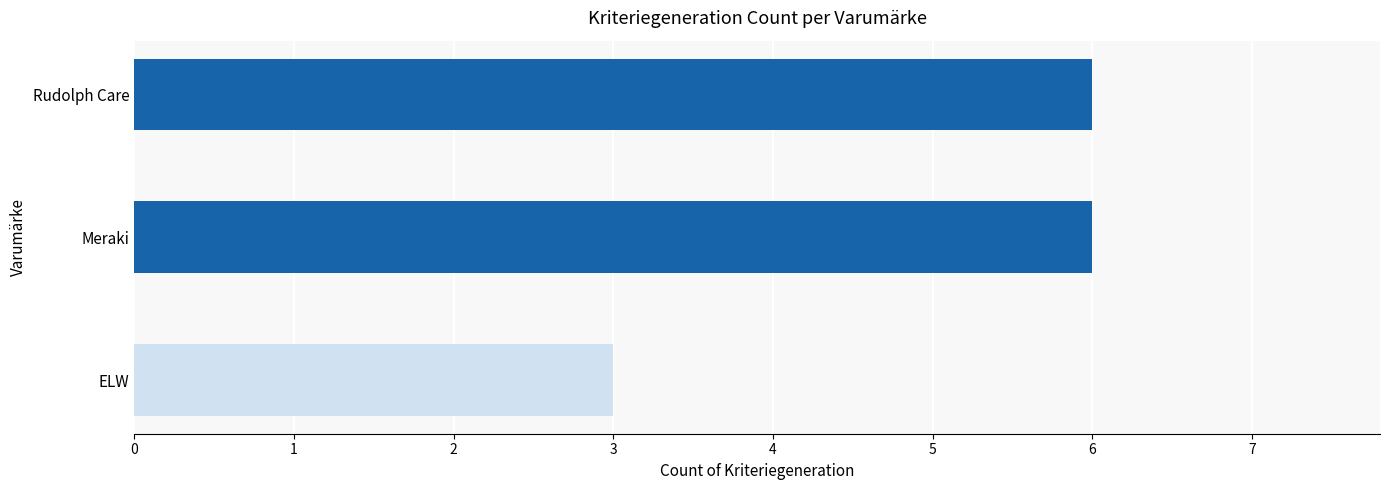

What is the greatest value displayed?

6